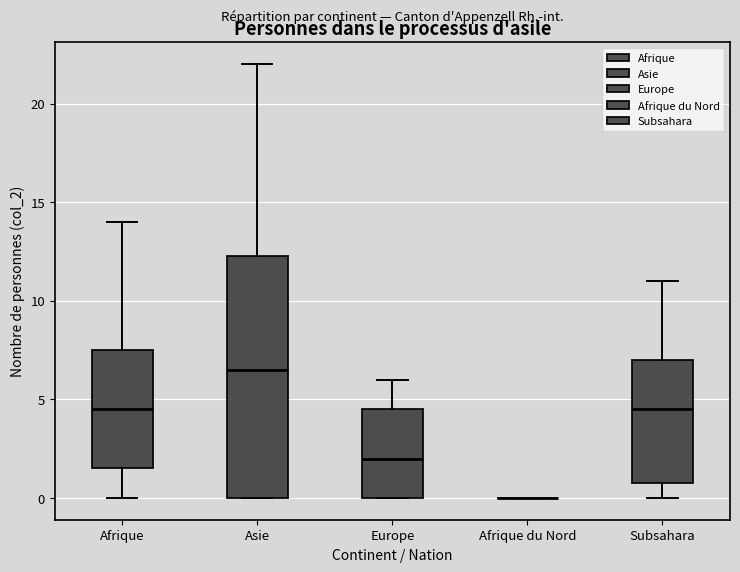

Reading left to right, read every box against the y-axis: the position of its median line, the range the box covers, and the ends of its whiskers. The values are not printed on the chart, so give them approximately, as read against the axis.

Afrique: median 4.5, box 1.5 to 7.5, whiskers 0.0 to 14.0
Asie: median 6.5, box 0.0 to 12.5, whiskers 0.0 to 22.0
Europe: median 2.0, box 0.0 to 4.5, whiskers 0.0 to 6.0
Afrique du Nord: box collapsed to a line at 0.0, whiskers 0.0 to 0.0
Subsahara: median 4.5, box 1.0 to 7.0, whiskers 0.0 to 11.0